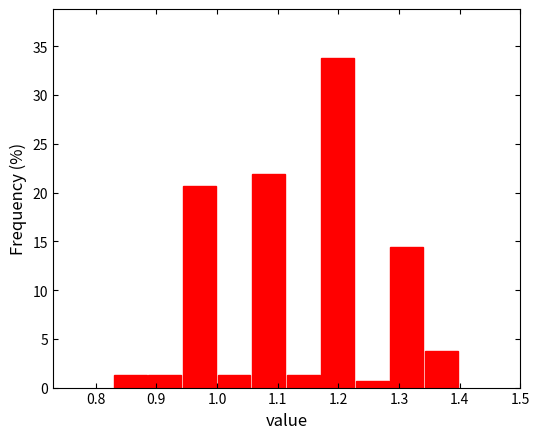

Reading left to right, transcribe this chart: for each bar, give the range it covers on the x-axis and its height. Neither the bar edges nor the heights are printed on the chart, so give them approximately, as read against the axes.

0.830 to 0.887: 1.5
0.887 to 0.944: 1.5
0.944 to 1.001: 20.5
1.001 to 1.058: 1.5
1.058 to 1.115: 22.0
1.115 to 1.172: 1.5
1.172 to 1.229: 34.0
1.229 to 1.286: 0.5
1.286 to 1.343: 14.5
1.343 to 1.400: 4.0